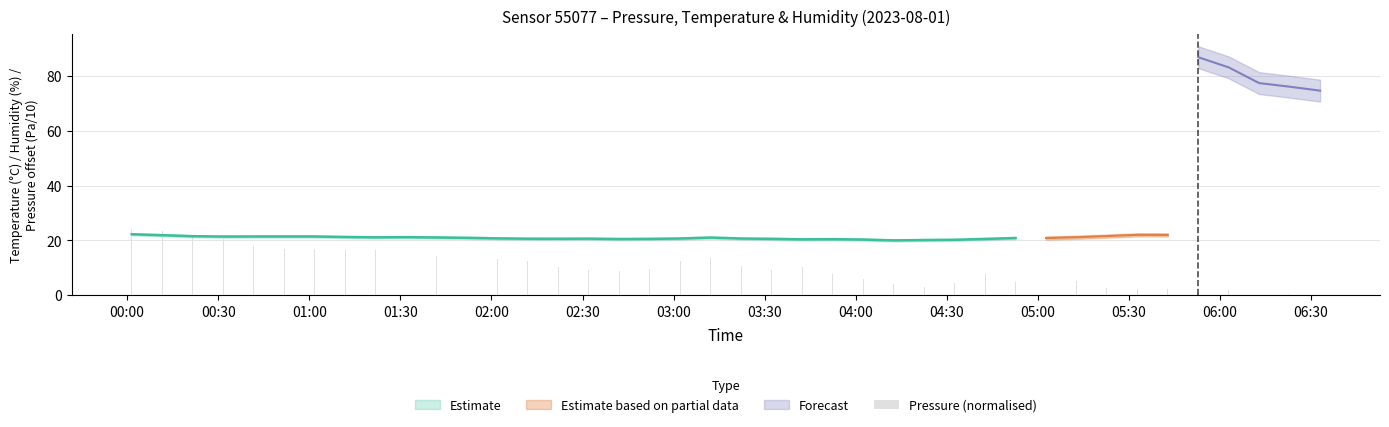

Reading left to right, extract all data points from this chart.

24.2	23.6	21.7	20.4	18.0	17.1	16.9	16.6	16.4	15.2	14.5	13.9	13.4	12.5	10.4	9.1	8.7	9.4	12.3	13.5	10.6	9.0	10.2	7.8	6.1	4.2	3.1	4.3	7.7	4.9	3.6	5.0	2.8	2.3	2.2	1.2	1.9	0.0	0.4	0.0